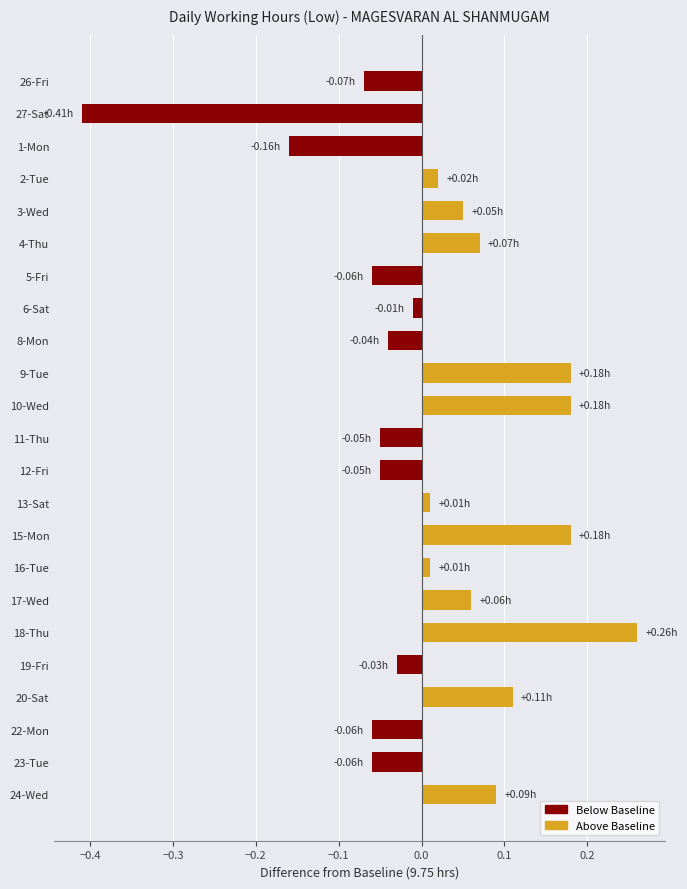

What is the difference between the maximum and minimum values?

0.7